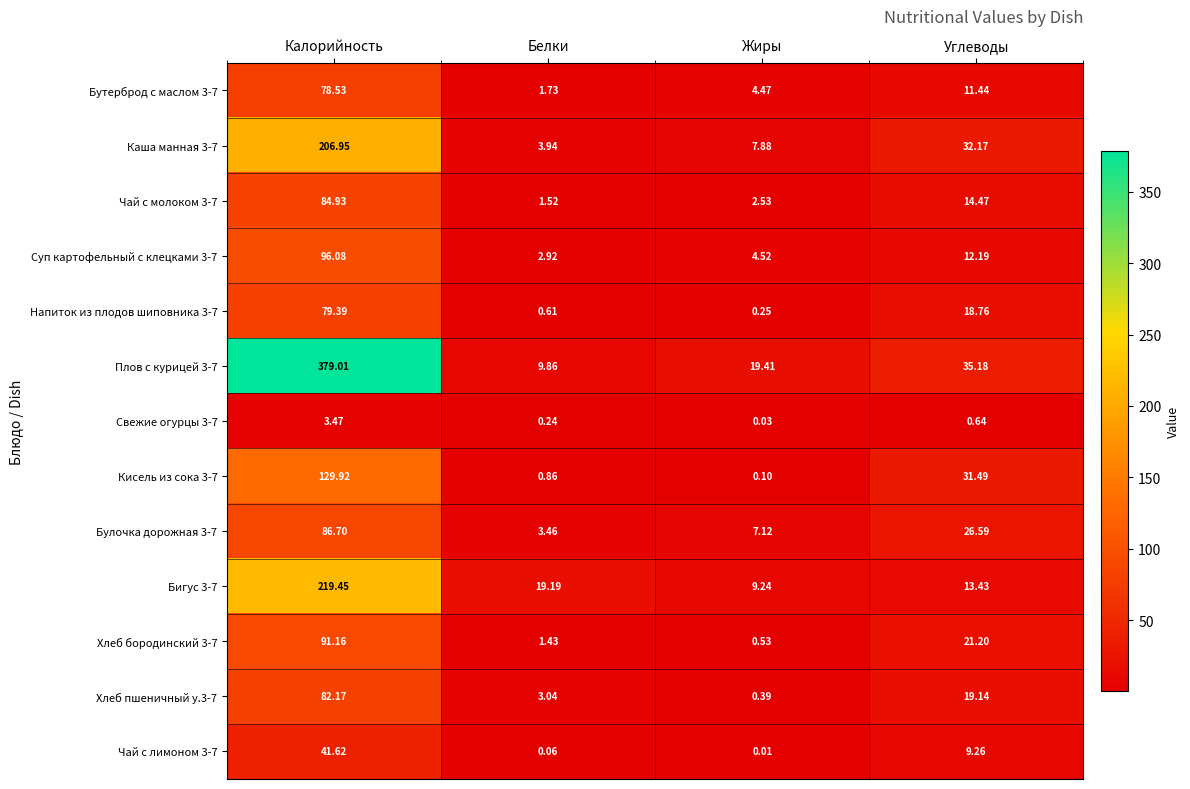

At which category is the sum across all series the highest?

Калорийность